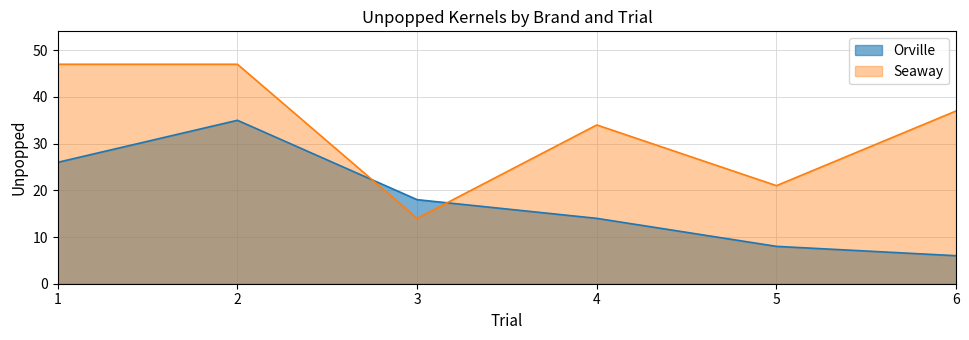

Which series ends up on top after the final intersection of Seaway and Orville?

Seaway